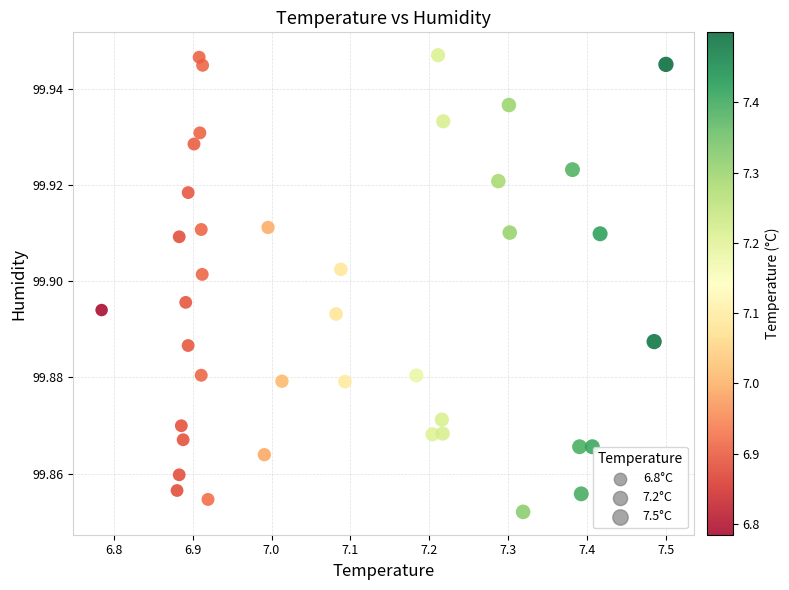

What is the range of X values (max minus min)?

0.7